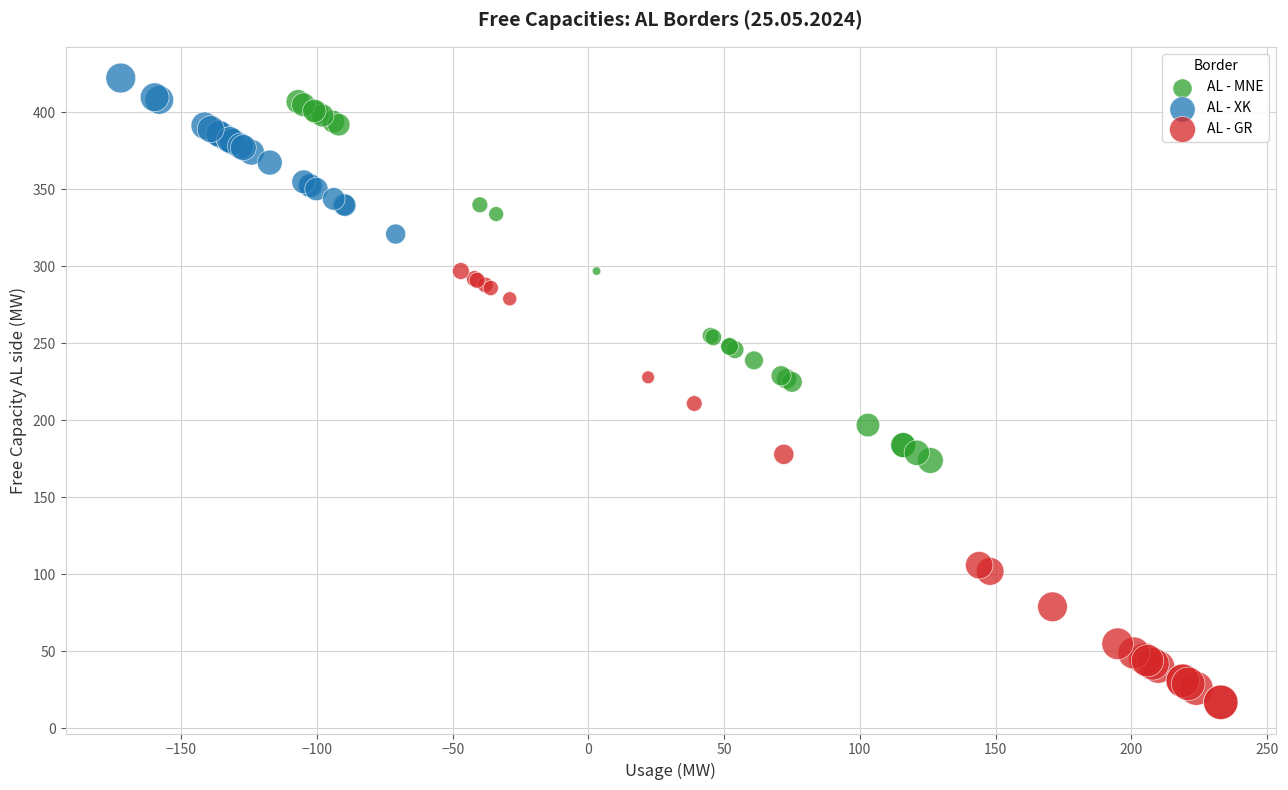

Which series has the largest Y range (max minus min)?

AL - GR